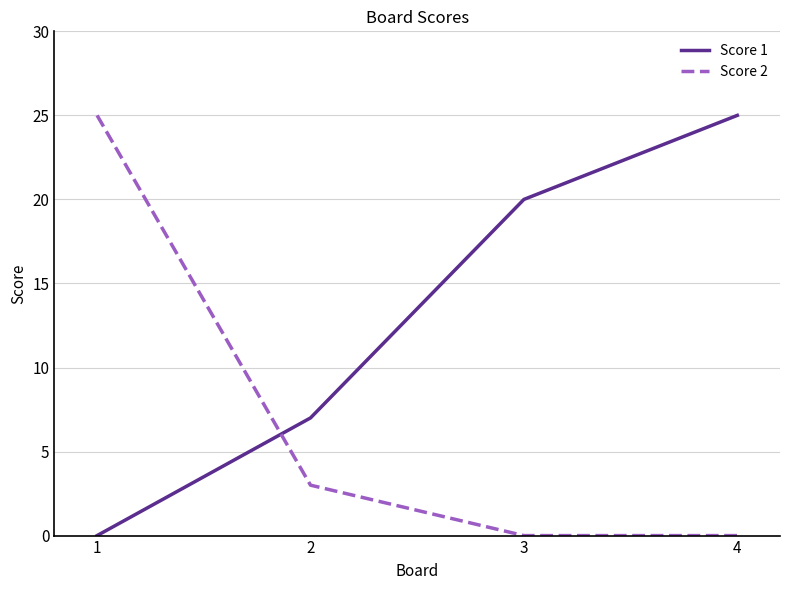

True or false: Score 2 has more than 1 interior local peaks.

False